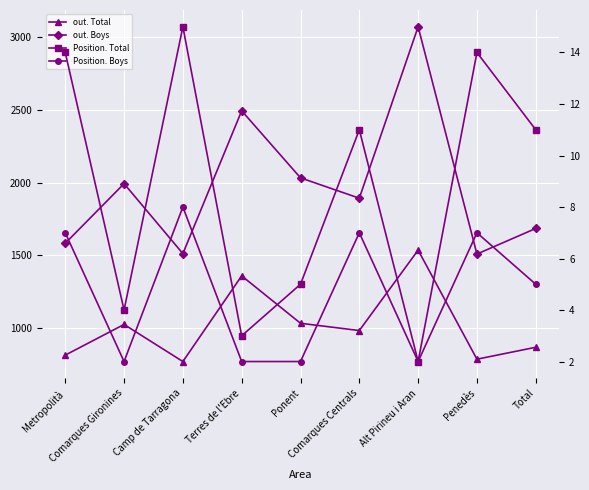

Reading left to right, extract all data points from this chart.

out. Total: 814	1025	770	1359	1033	983	1536	786	868
out. Boys: 1583	1993	1512	2494	2033	1893	3072	1509	1685
Position. Total: 14	4	15	3	5	11	2	14	11
Position. Boys: 7	2	8	2	2	7	2	7	5